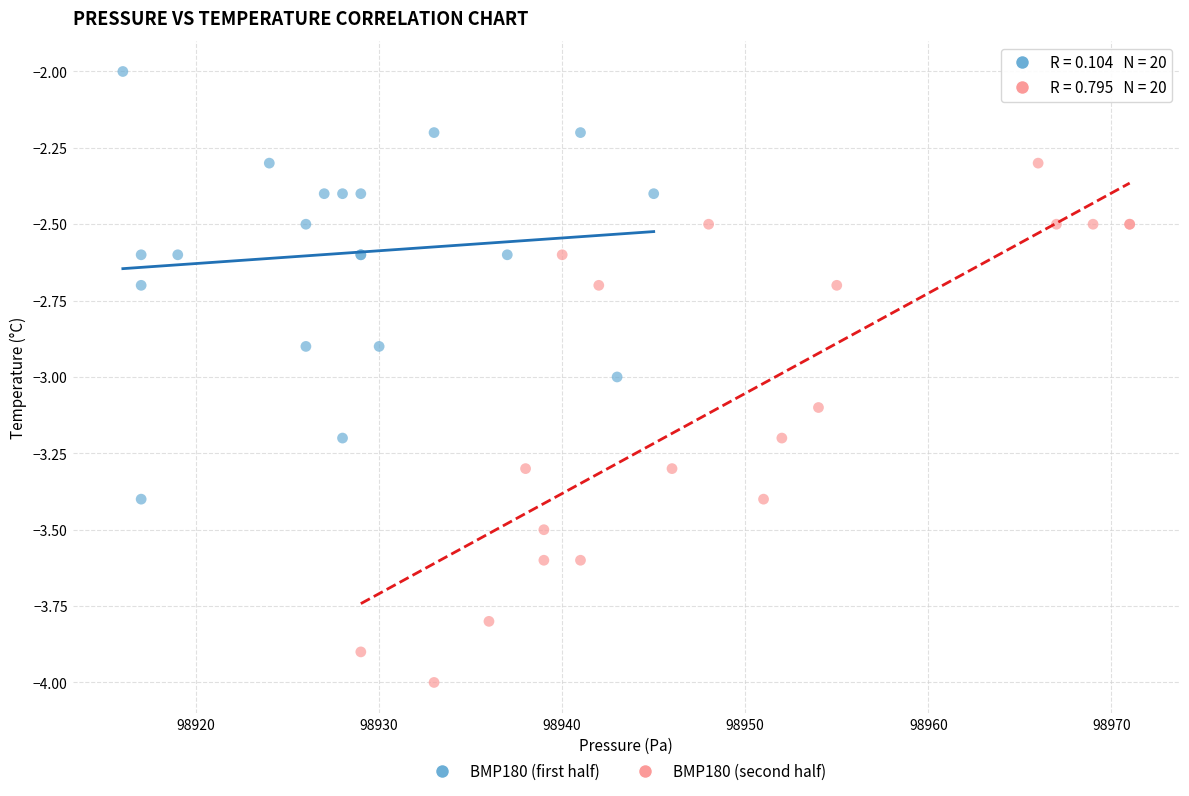

What are all the series names shown in the legend?

BMP180 (first half), BMP180 (second half)